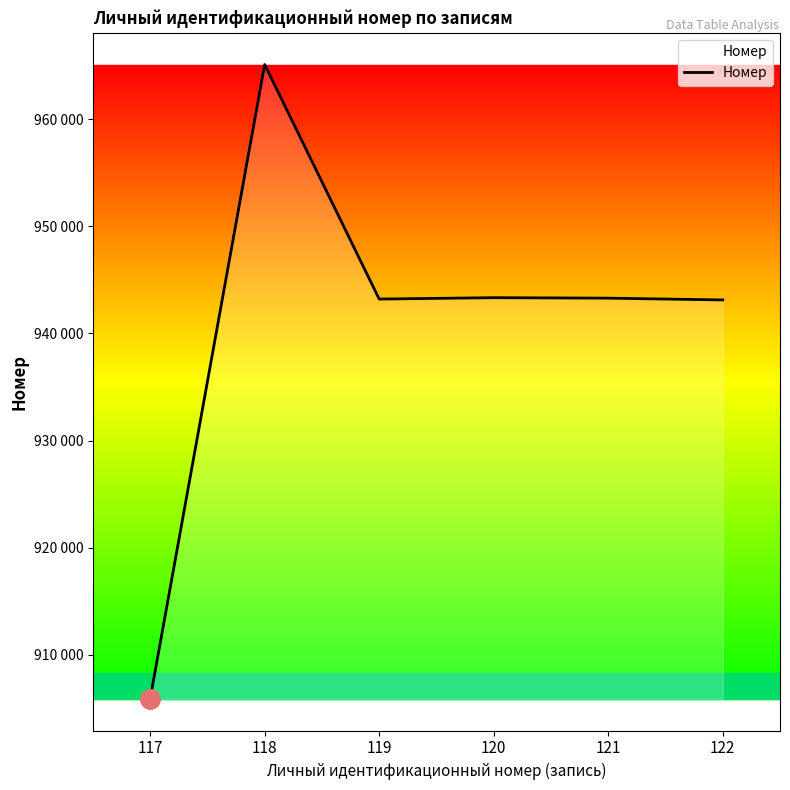

Is it true that the value at 121 is 943296?

True